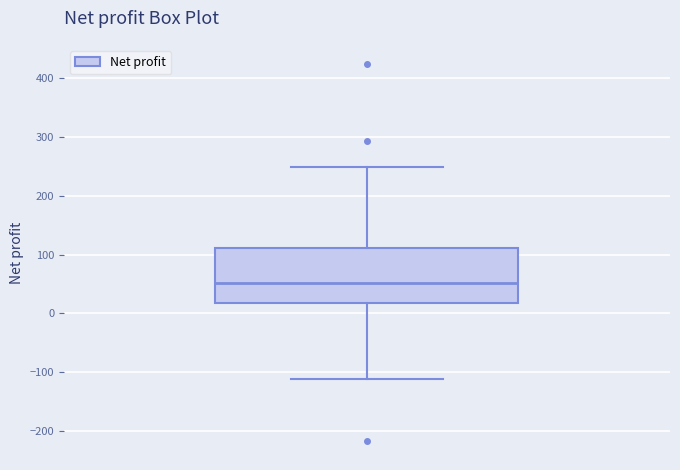

Where does the lower whisker of the box end on the y-axis? The values are not printed on the chart, so give them approximately, as read against the axis.

-110